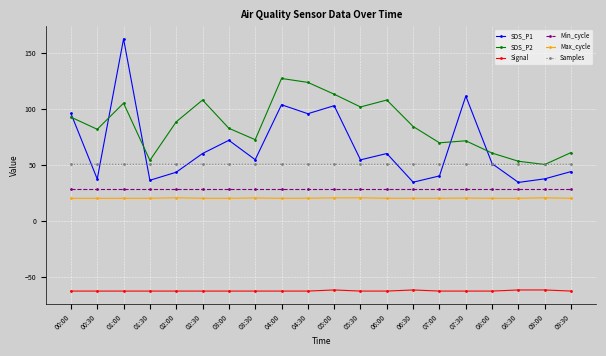

What is the maximum value shown in the chart?

162.8